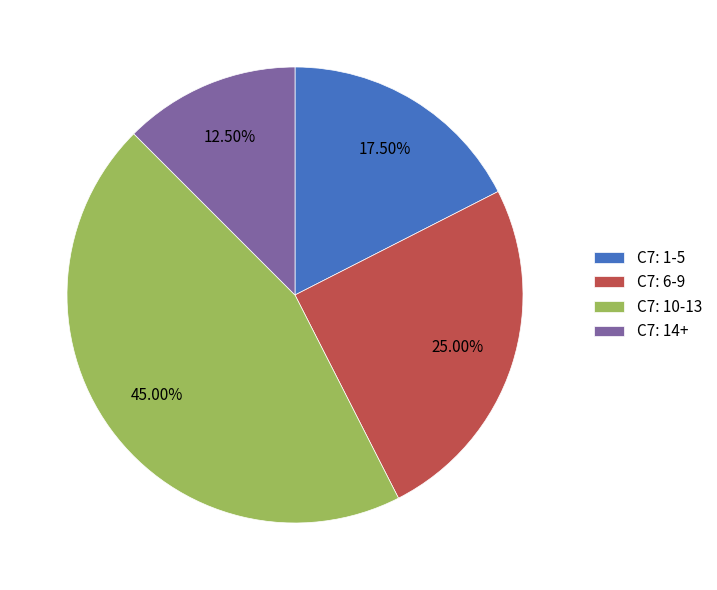

What is the ratio of the value at C7: 1-5 to the value at C7: 6-9?

0.7